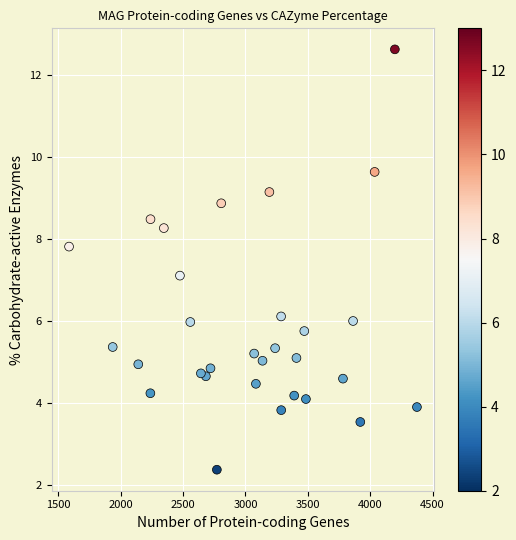

What is the range of Y values (max minus min)?

10.2